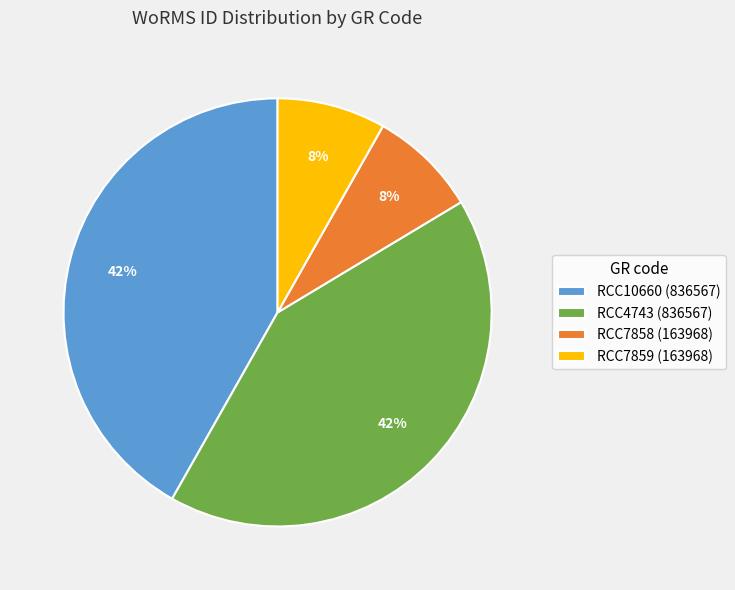

Count the number of slices in the pie.

4